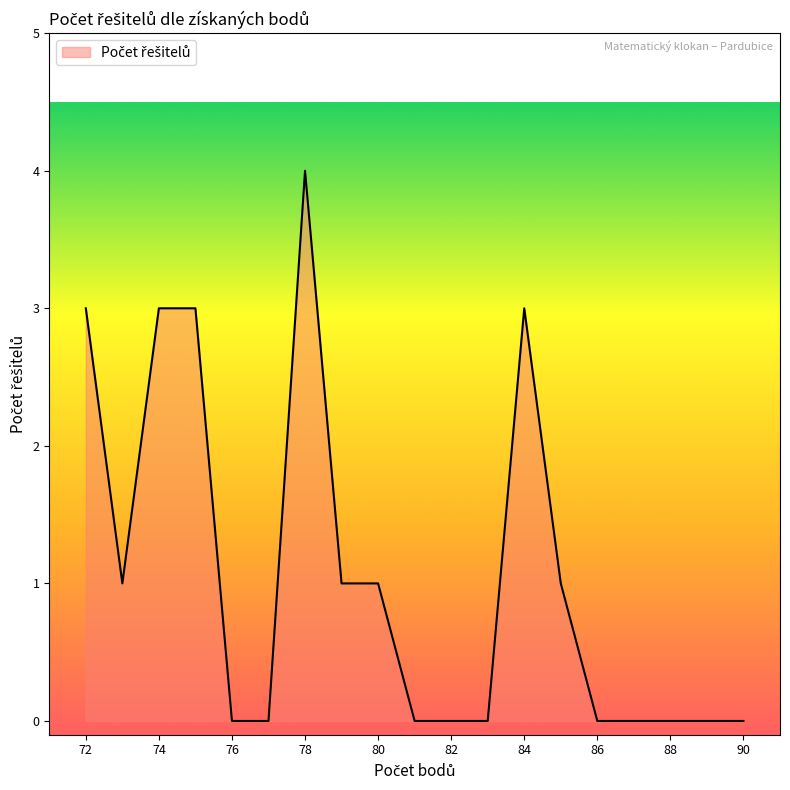

What is the maximum value shown in the chart?

4